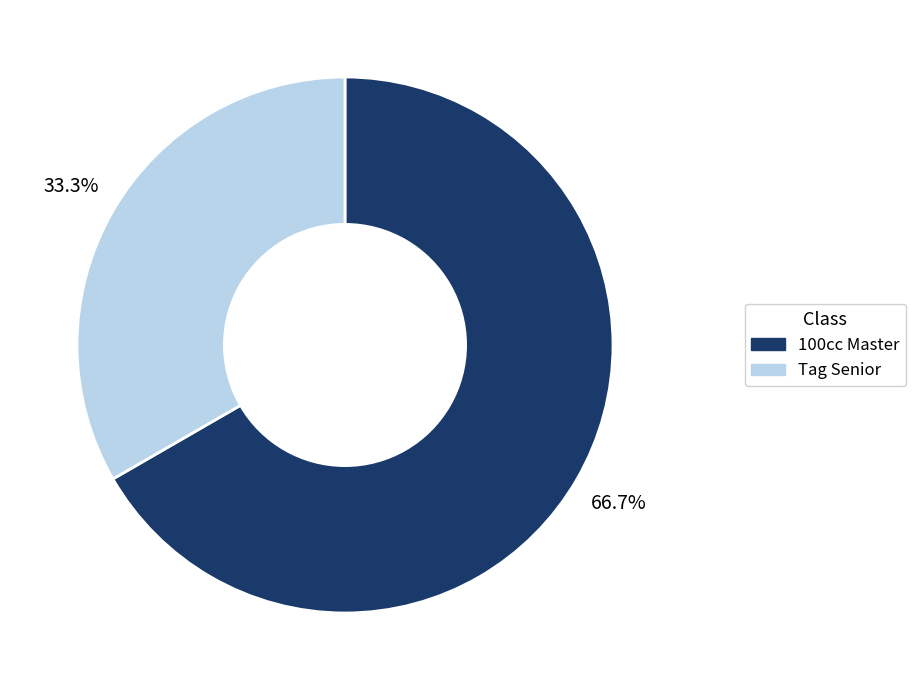

To the nearest percent, what is the difference between the 100cc Master and Tag Senior slice percentages?

33%